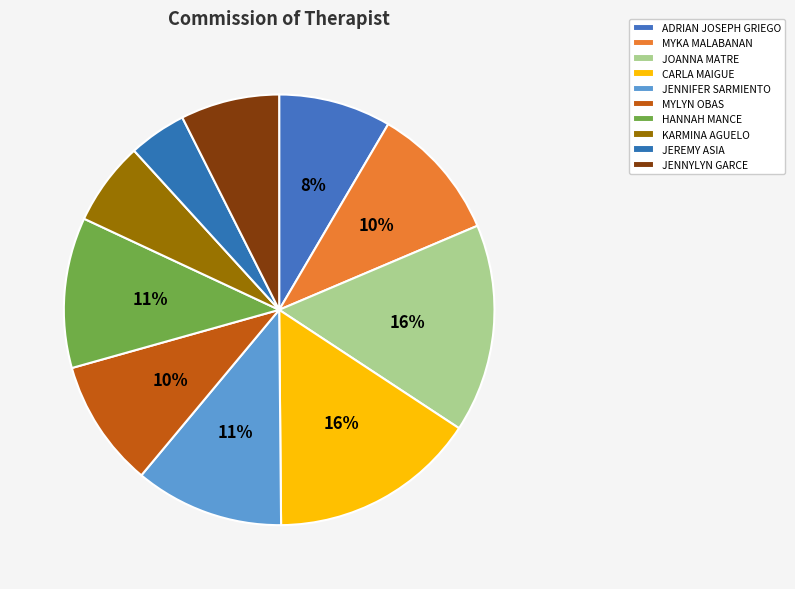

What percentage is the MYKA MALABANAN slice, to the nearest percent?

10%